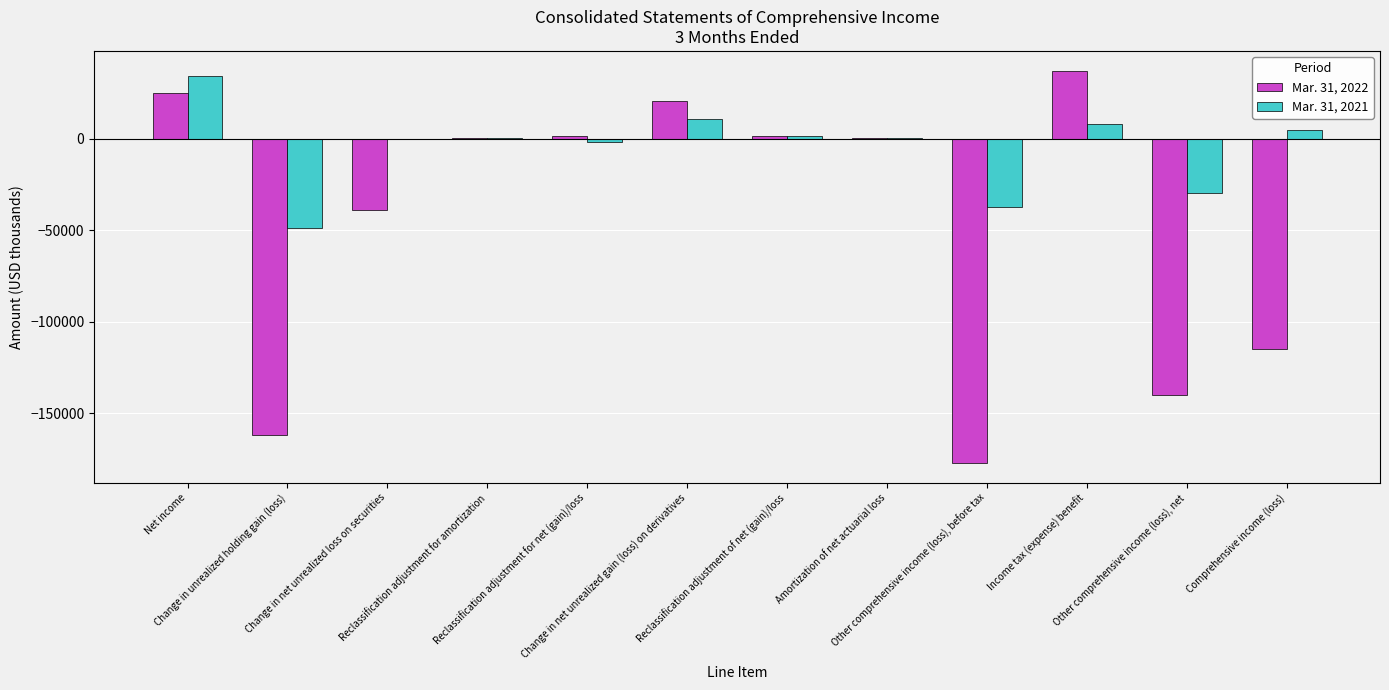

What is the maximum value shown in the chart?

37209